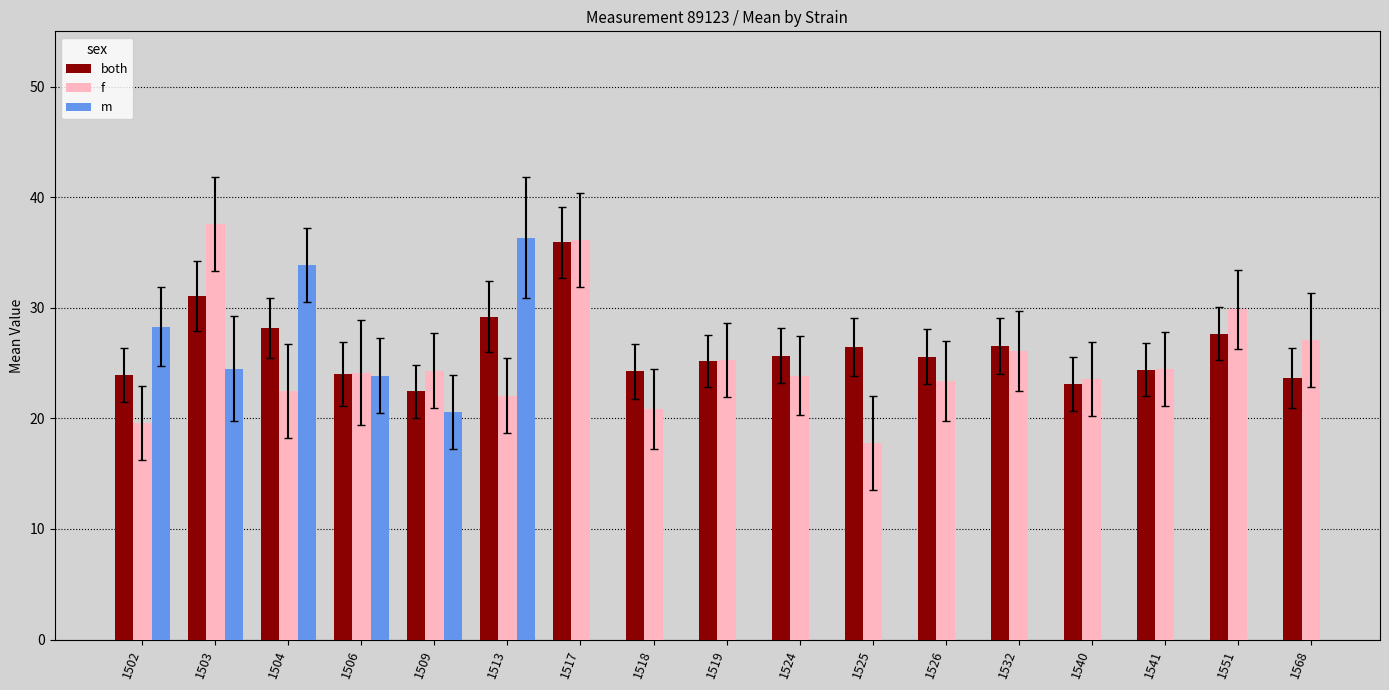

What is the average value of the f series?

25.2